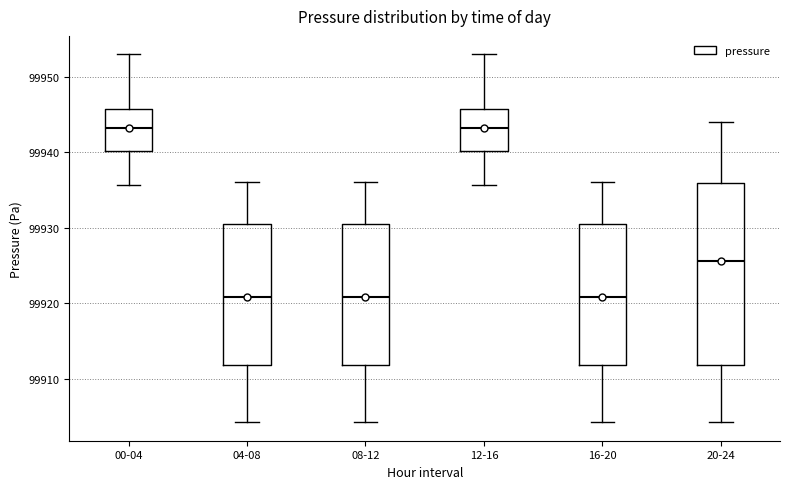

Reading left to right, transcribe this box plot: for each box, give where its median line is, the range the box spans, and where its two whiskers end, as read against the y-axis. The values are not printed on the chart, so give them approximately, as read against the axis.

00-04: median 99943, box 99940 to 99946, whiskers 99936 to 99953
04-08: median 99921, box 99912 to 99931, whiskers 99904 to 99936
08-12: median 99921, box 99912 to 99931, whiskers 99904 to 99936
12-16: median 99943, box 99940 to 99946, whiskers 99936 to 99953
16-20: median 99921, box 99912 to 99931, whiskers 99904 to 99936
20-24: median 99926, box 99912 to 99936, whiskers 99904 to 99944